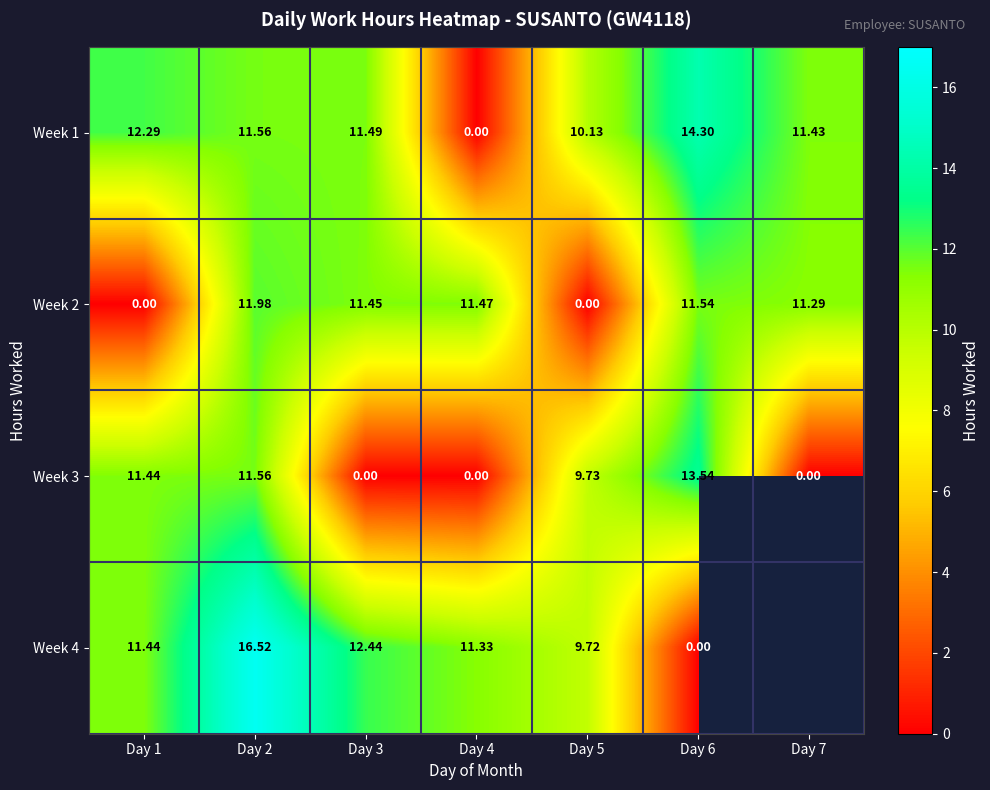

How many values in Week 3 are above zero?

4